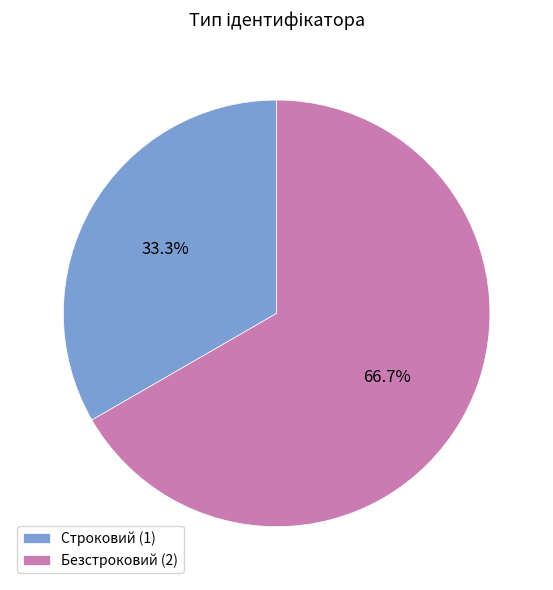

Which slice is the smallest?

Строковий